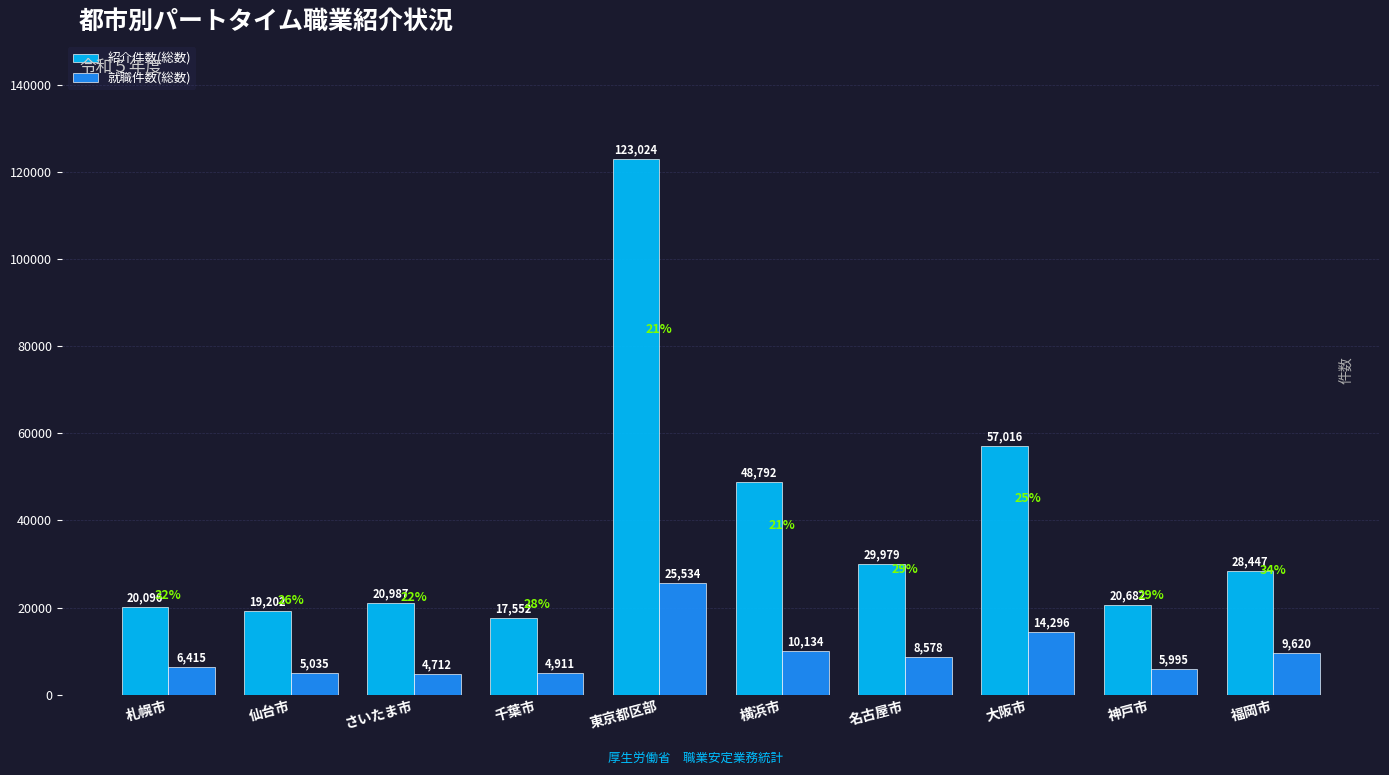

At which category is the sum across all series the highest?

東京都区部